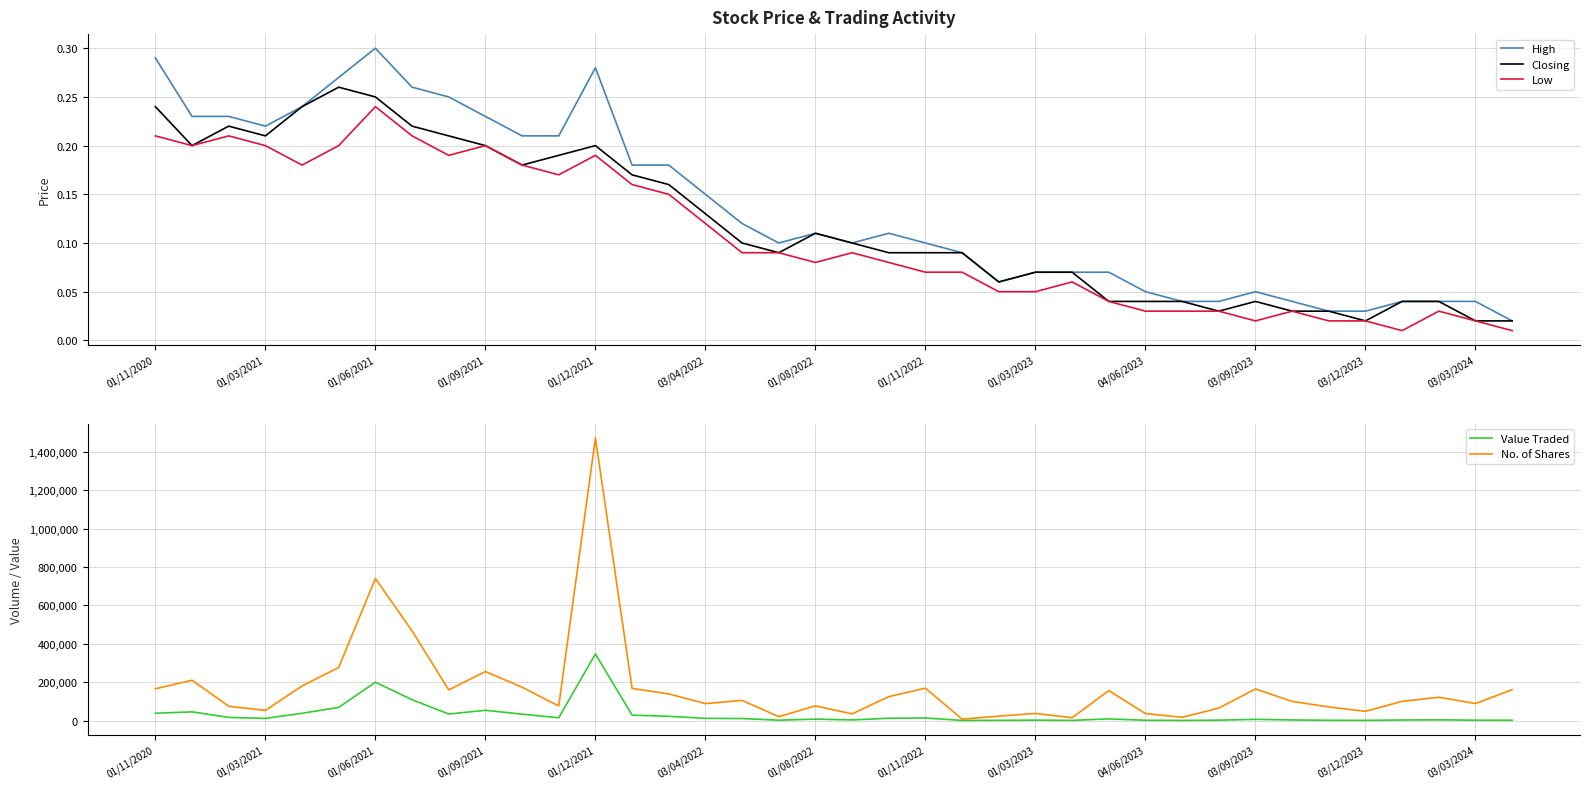

True or false: Closing and Value Traded cross at least once.

False